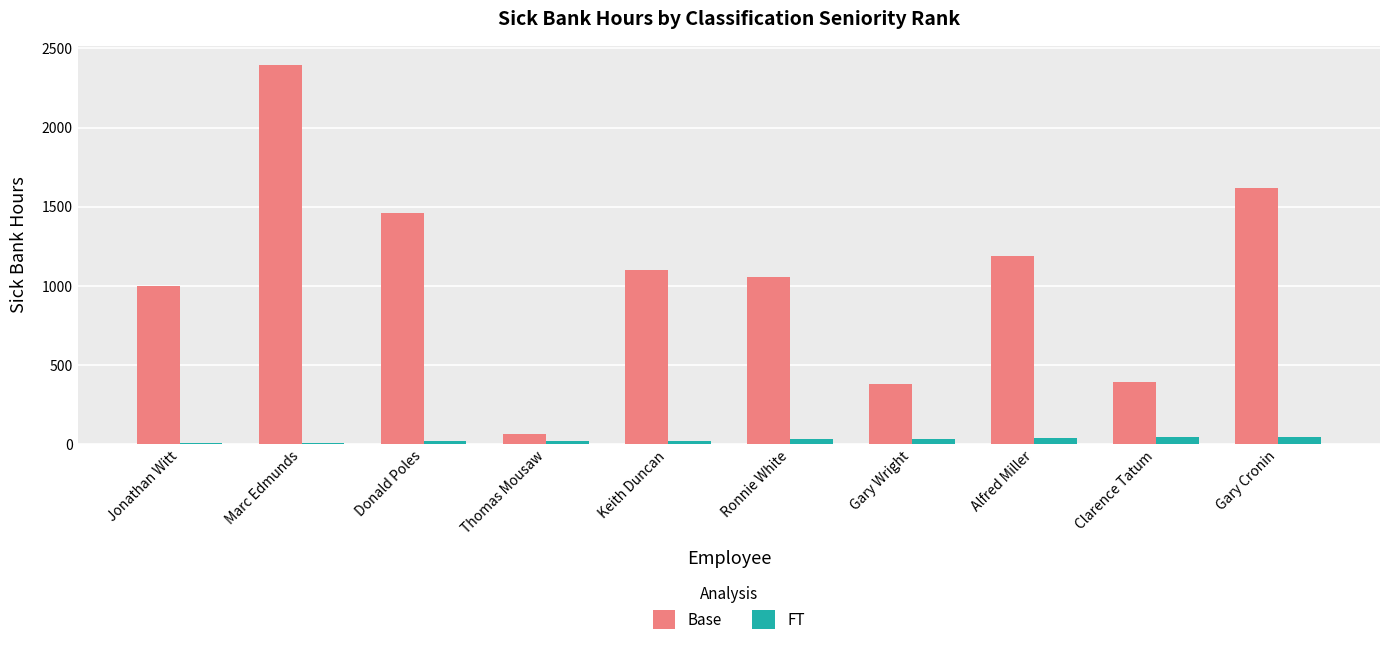

Rank the series at Alfred Miller from highest to lowest value.

Base, FT